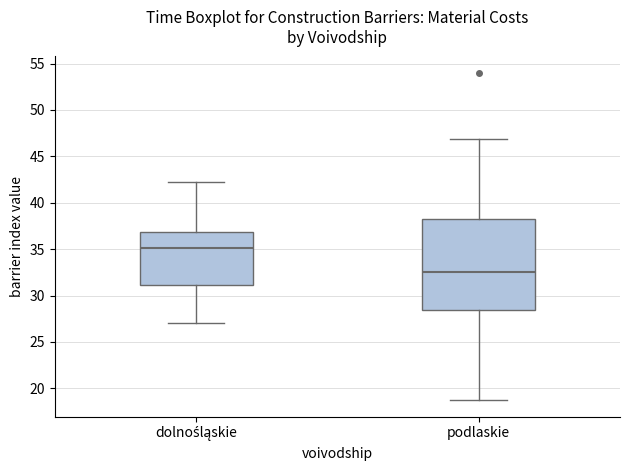

Reading left to right, read every box against the y-axis: the position of its median line, the range the box covers, and the ends of its whiskers. The values are not printed on the chart, so give them approximately, as read against the axis.

dolnośląskie: median 35.0, box 31.0 to 37.0, whiskers 27.0 to 42.0
podlaskie: median 32.5, box 28.5 to 38.0, whiskers 18.5 to 47.0